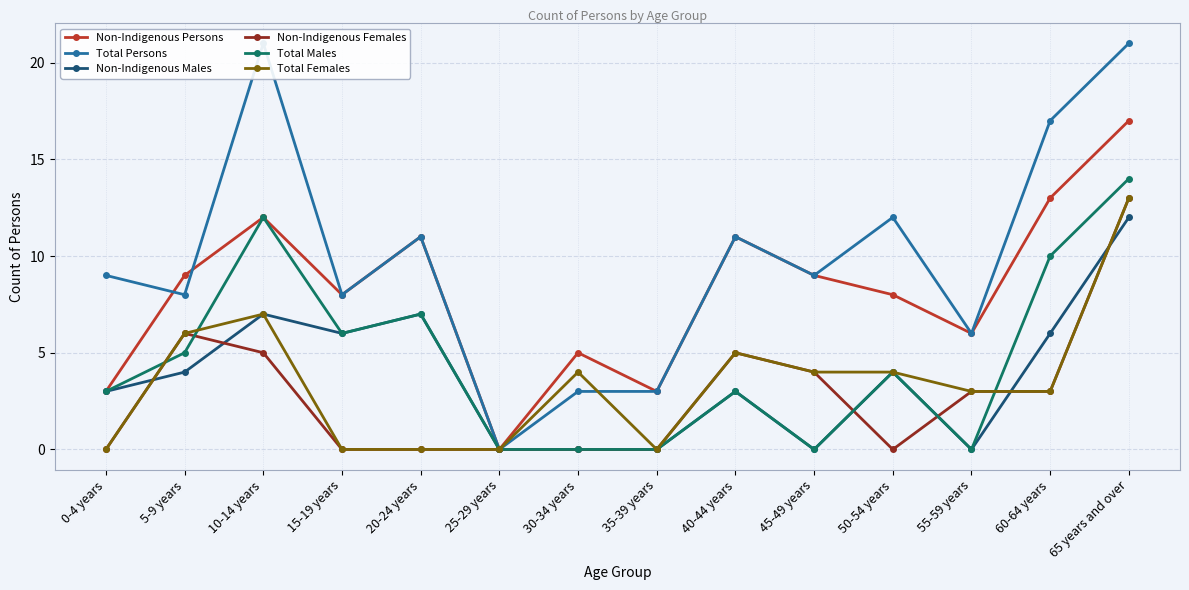

At which label is Total Females closest to 6?

5-9 years